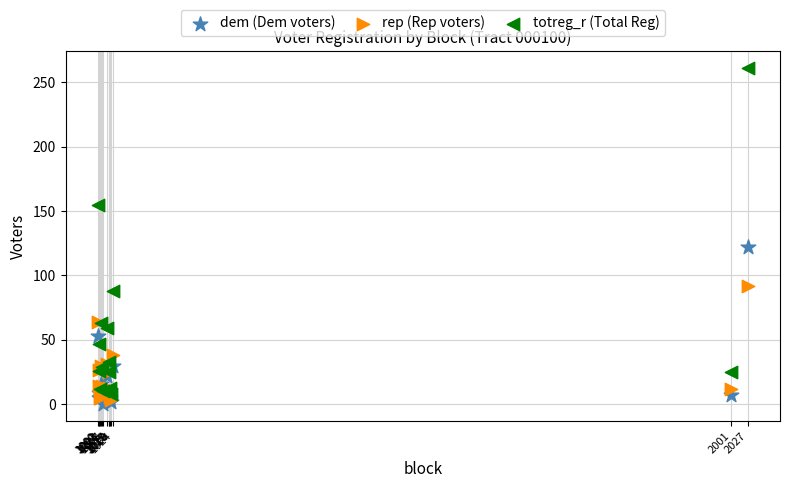

In the totreg_r (Total Reg) series, what Y value is closest to 134?

155